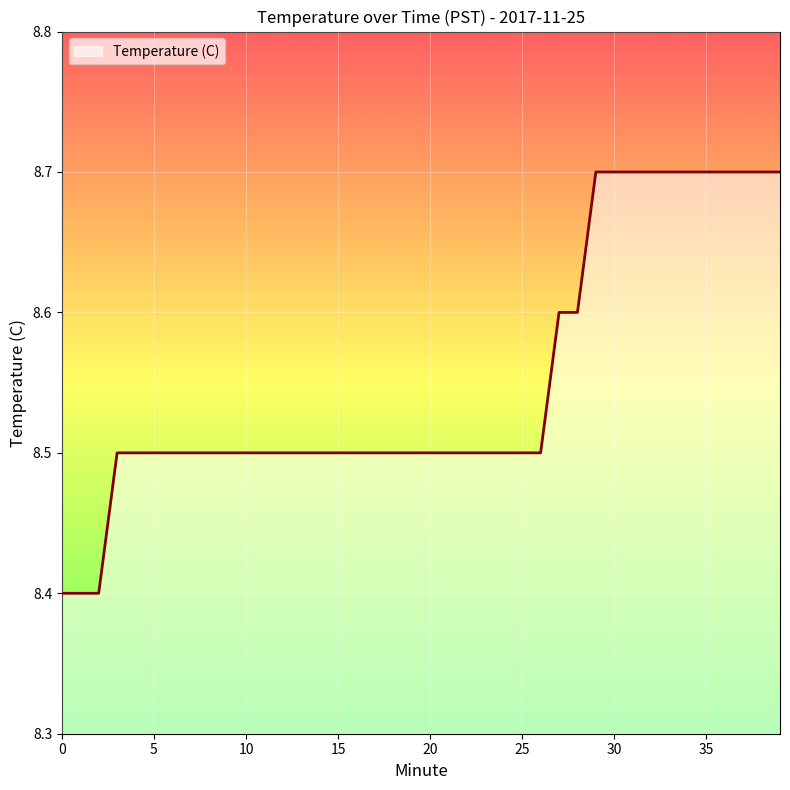

What is the greatest value displayed?

8.7